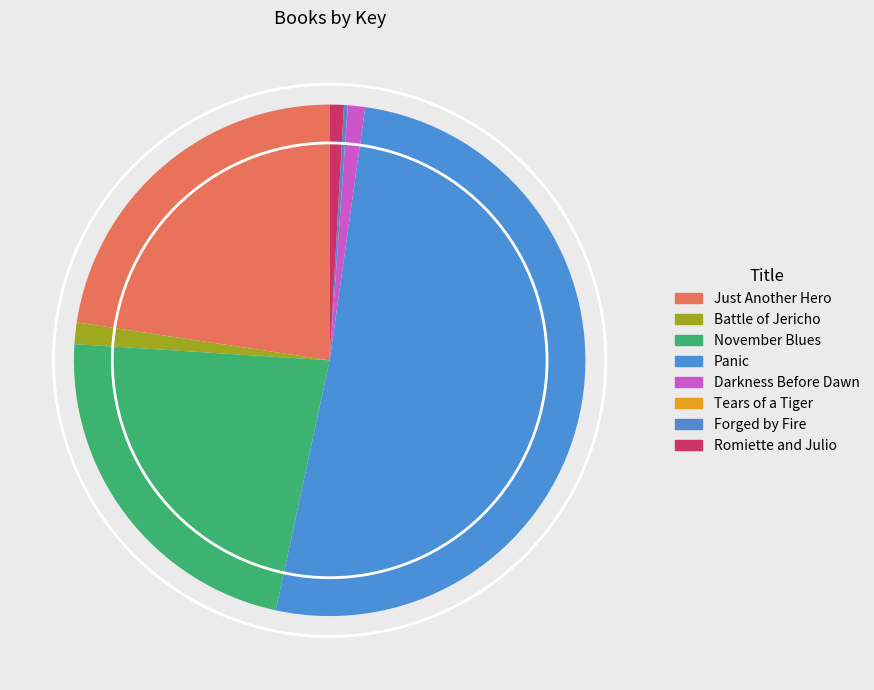

To the nearest percent, what is the difference between the Just Another Hero and Forged by Fire slice percentages?

22%